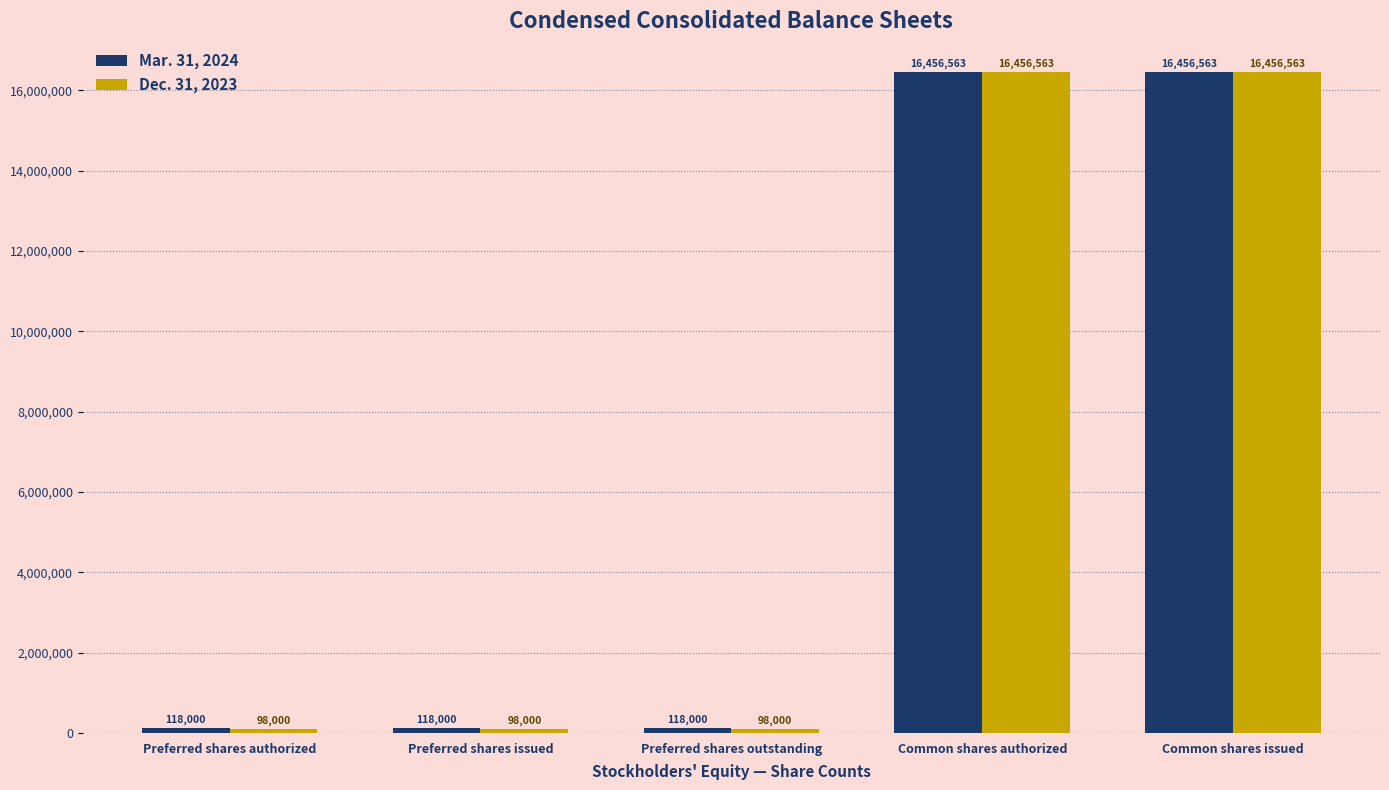

Rank the series at Preferred shares outstanding from highest to lowest value.

Mar. 31, 2024, Dec. 31, 2023